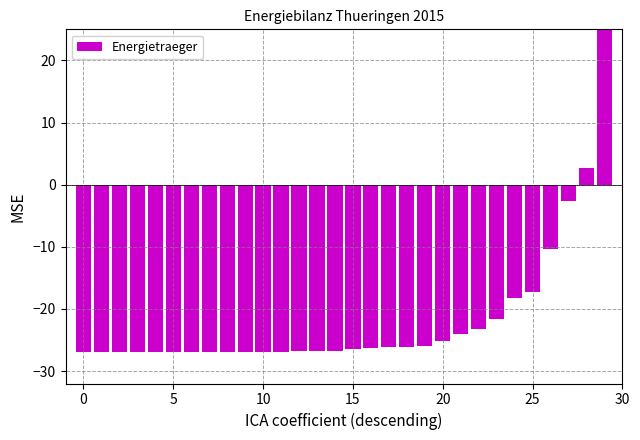

Which has a higher value, 10 or 5?

10